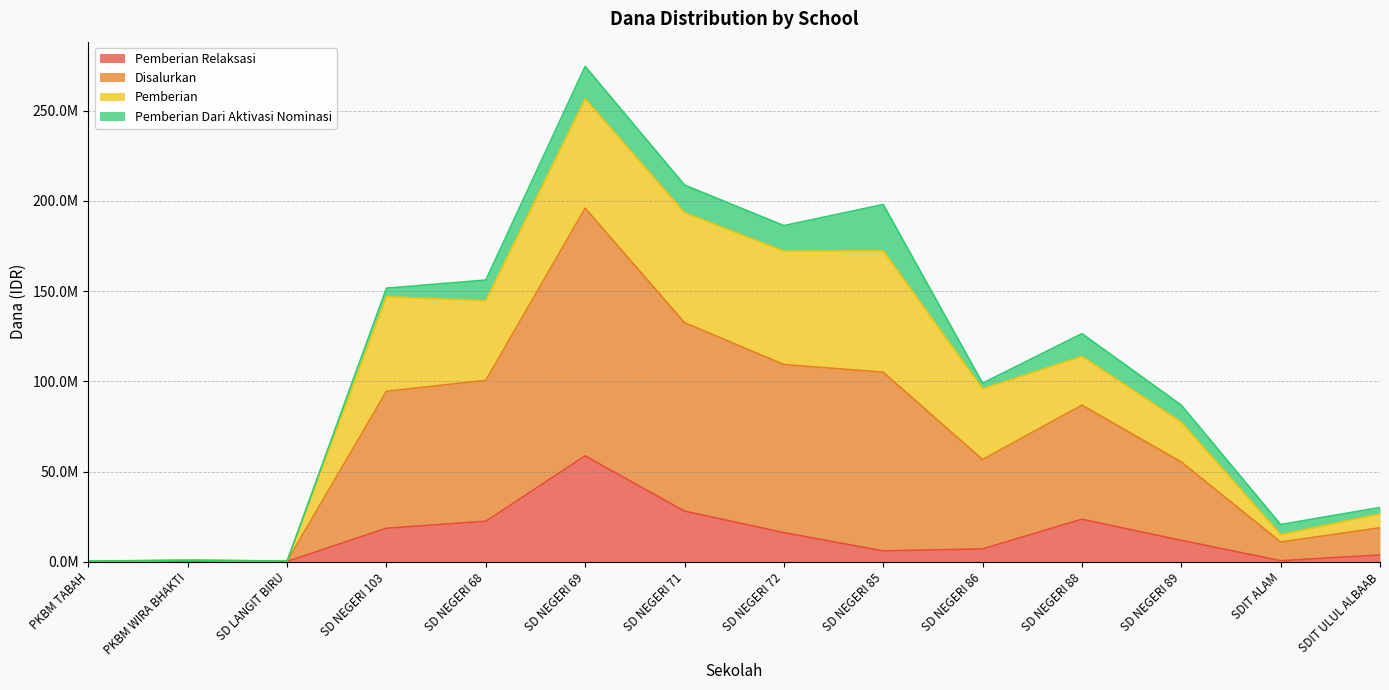

Is it true that Pemberian Dari Aktivasi Nominasi equals -14279157 at PKBM TABAH?

False